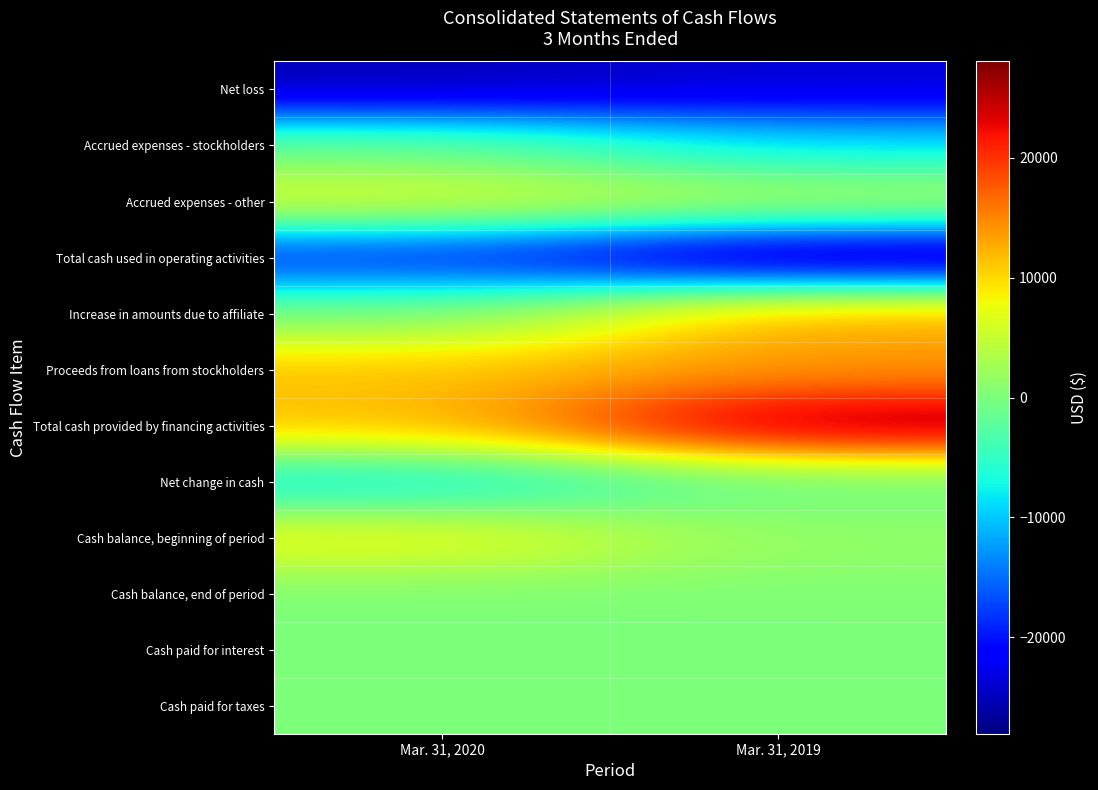

What is the total value across all series at Mar. 31, 2020?

-16098